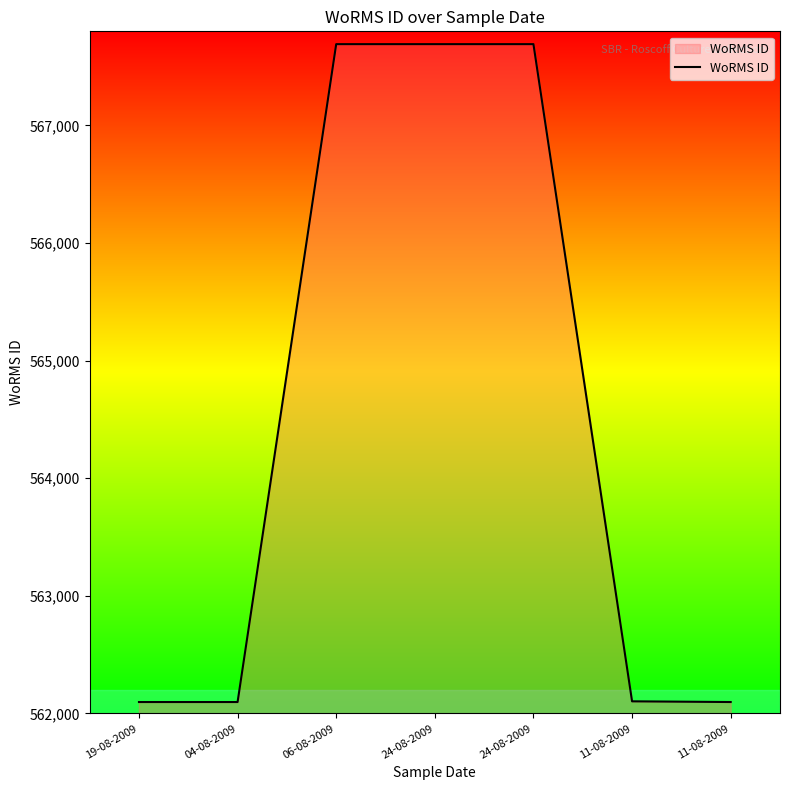

Reading left to right, extract all data points from this chart.

562097	562097	567691	567691	567691	562103	562097